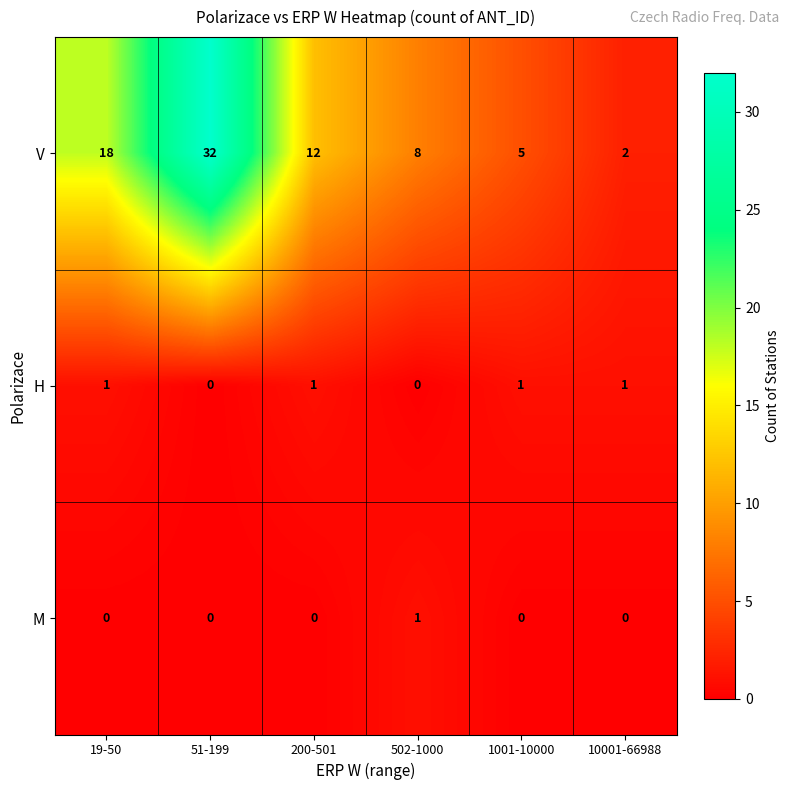

Reading right to left, what are all the values shown in this chart?

V: 2	5	8	12	32	18
H: 1	1	0	1	0	1
M: 0	0	1	0	0	0